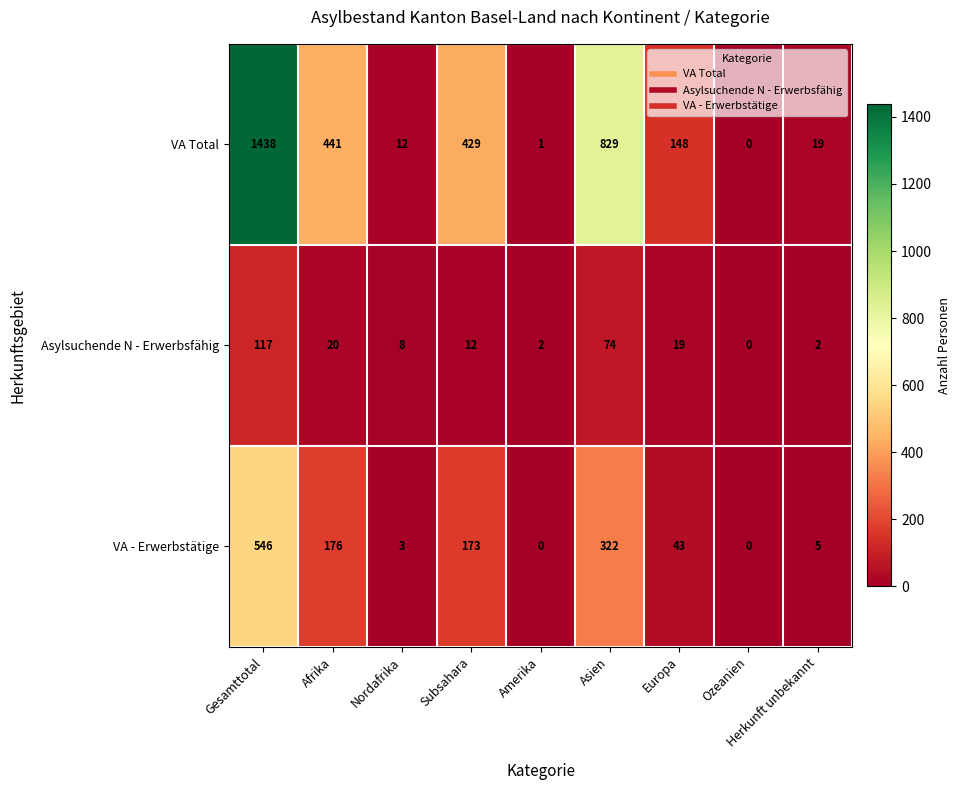

What is the difference between the highest and lowest values at Amerika?

2